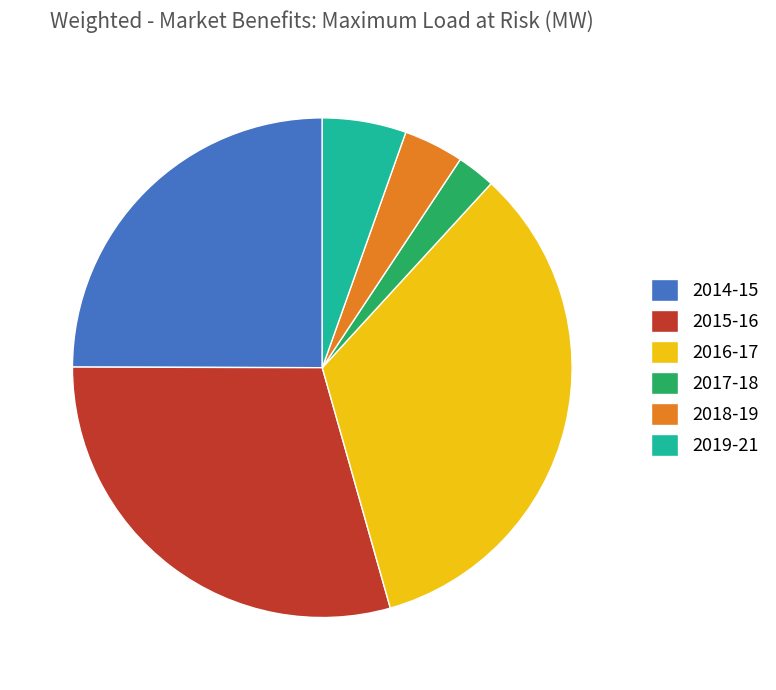

Which has a higher value, 2016-17 or 2018-19?

2016-17